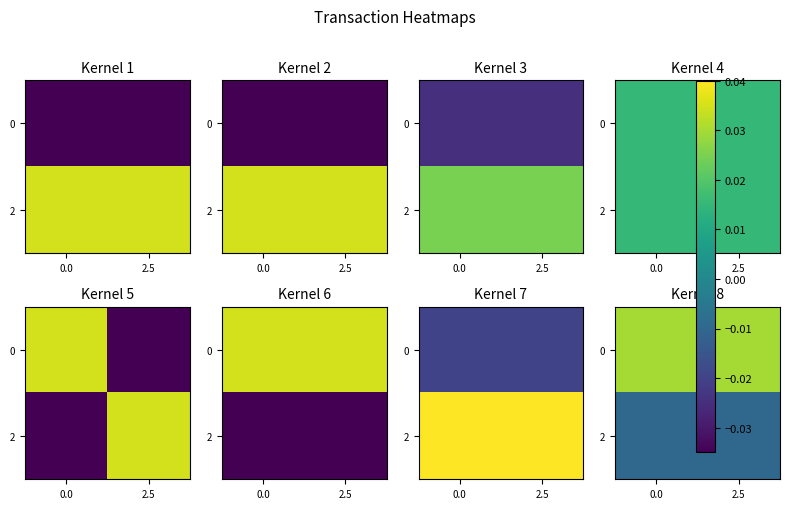

The value of 0 at 2.5 is 0.0. True or false?

True